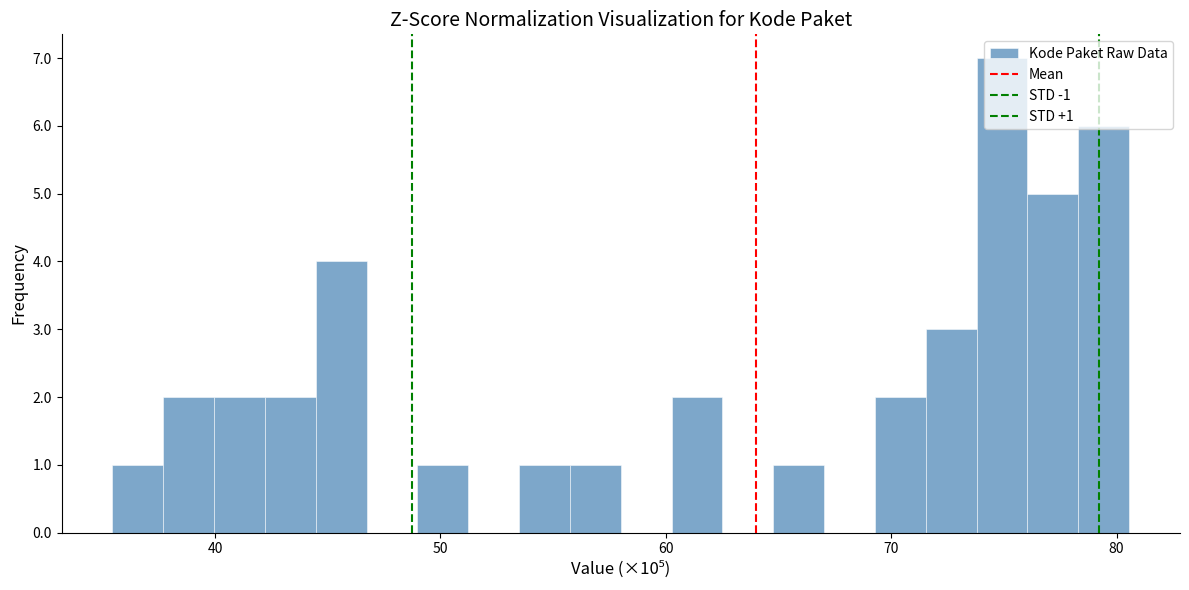

Around what value on the x-axis is the tallest bar? Give the approximate position of its centre, as read against the axis.

75